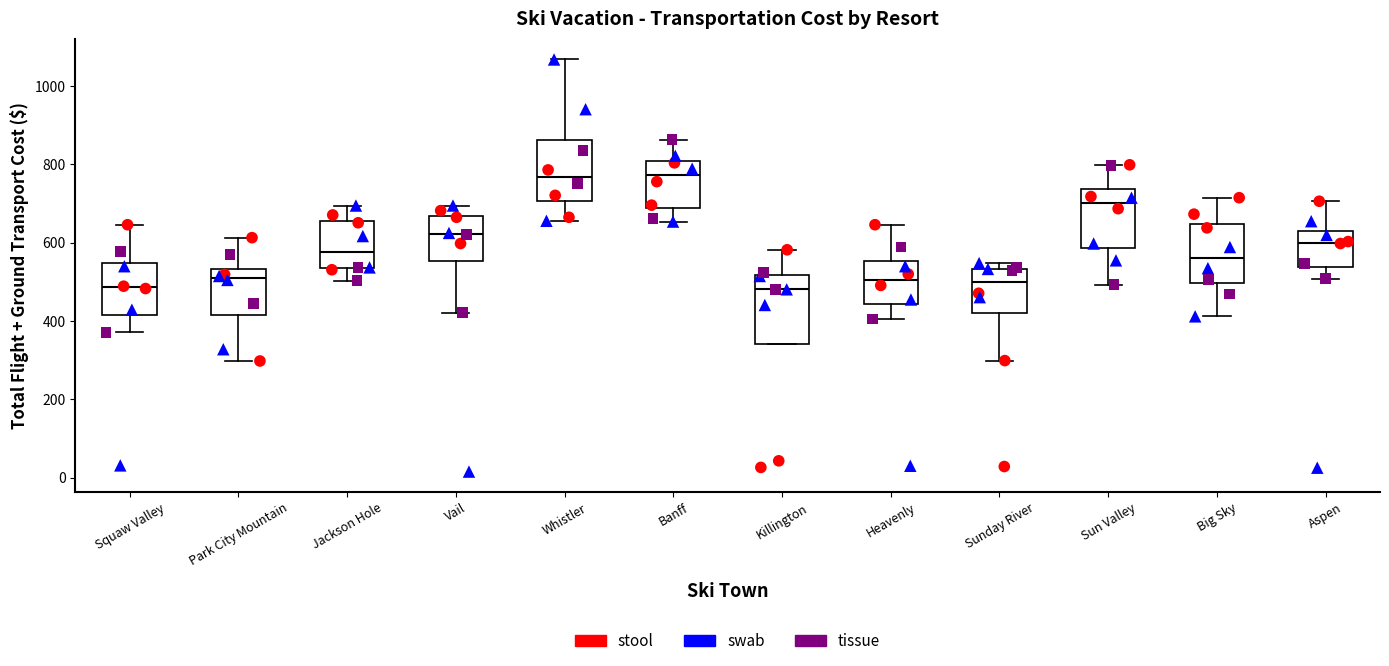

Where does the lower whisker of the box for Jackson Hole end on the y-axis? The values are not printed on the chart, so give them approximately, as read against the axis.

500